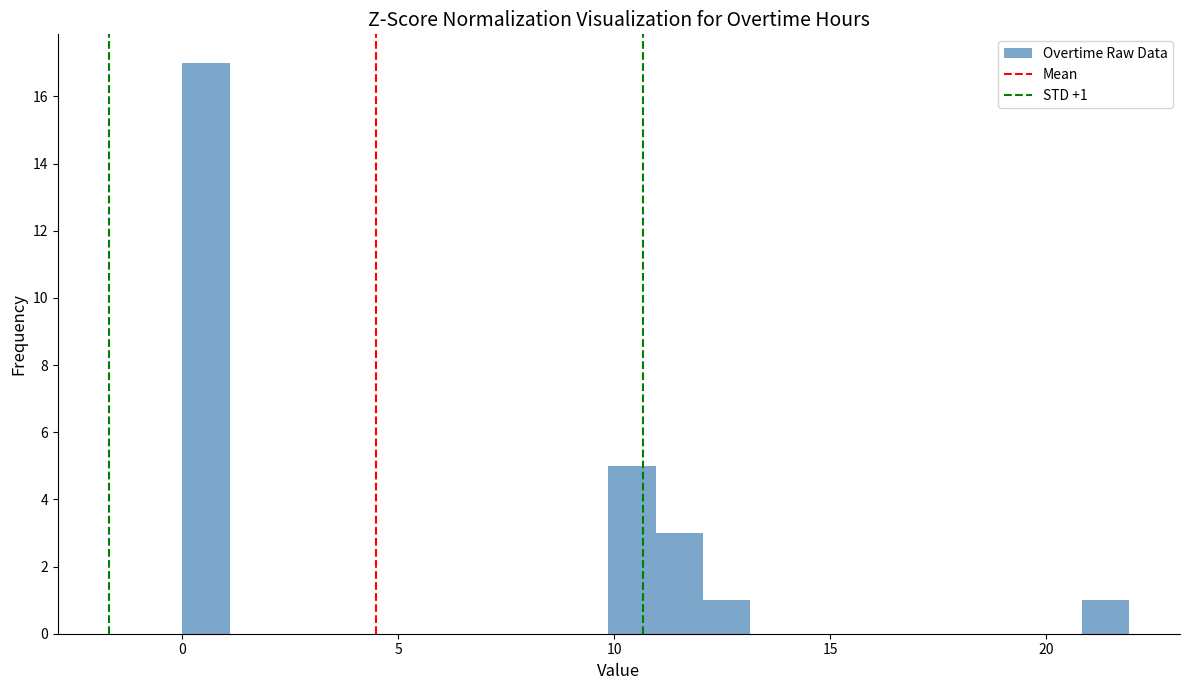

Around what value on the x-axis is the tallest bar? Give the approximate position of its centre, as read against the axis.

0.5